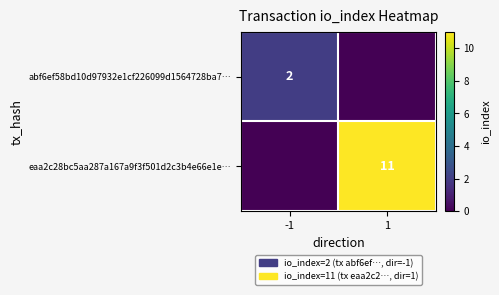

What is the maximum value shown in the chart?

11